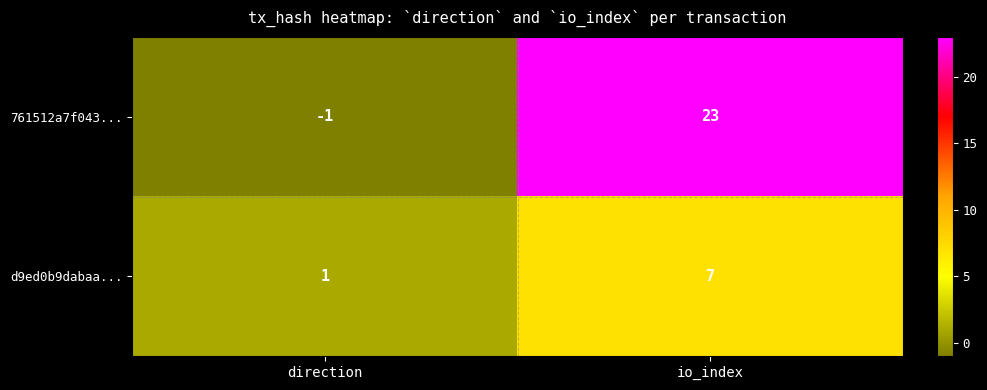

Which series changed the most between direction and io_index?

761512a7f043...